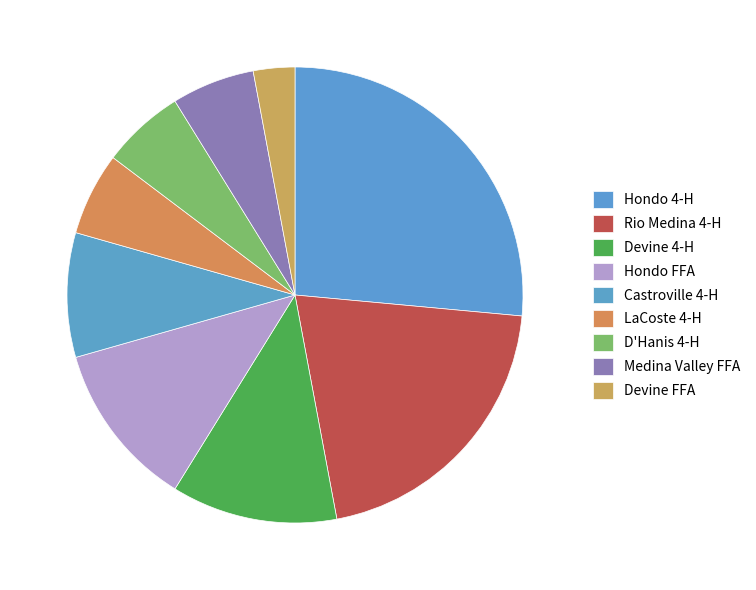

Which slice is the largest?

Hondo 4-H